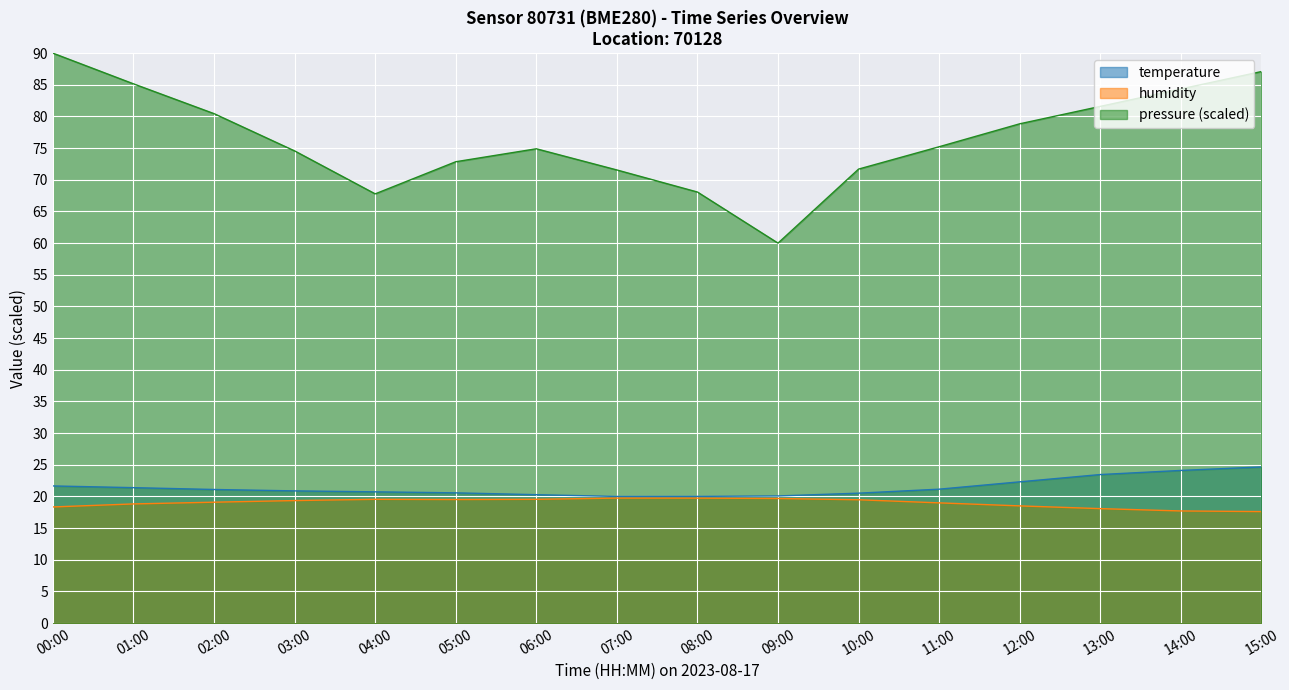

At which label does temperature reach its minimum?

07:00